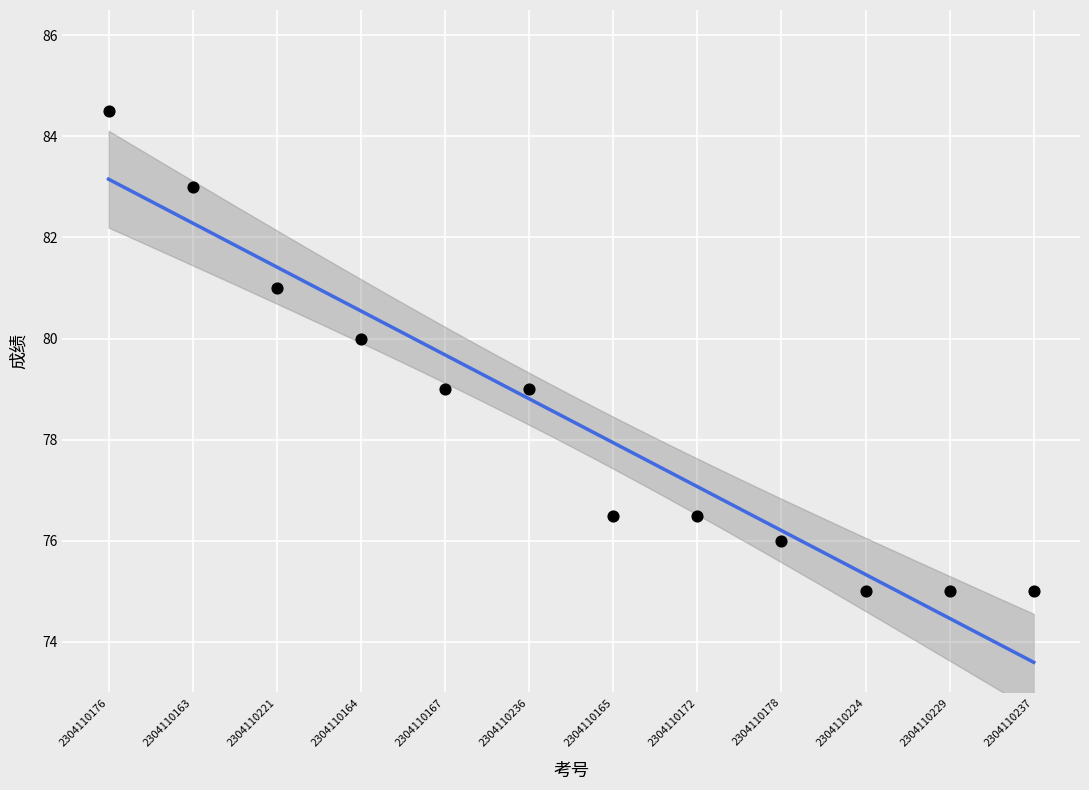

What is the average Y value?

78.4